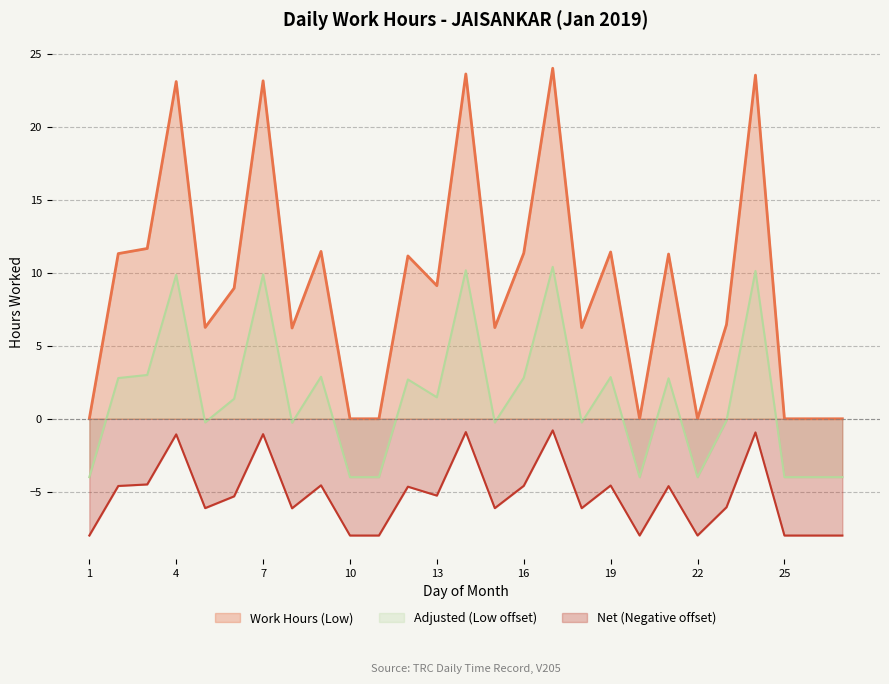

How many interior local peaks (higher than both neighbors) does the data have?

9